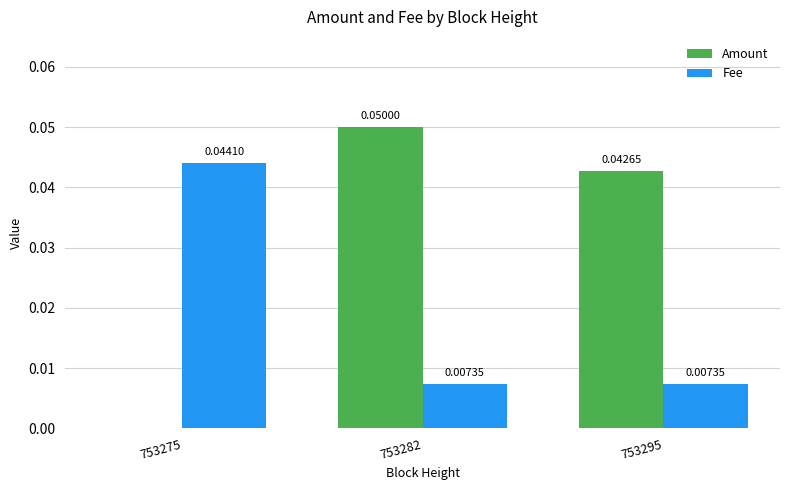

At which category is the sum across all series the highest?

753282